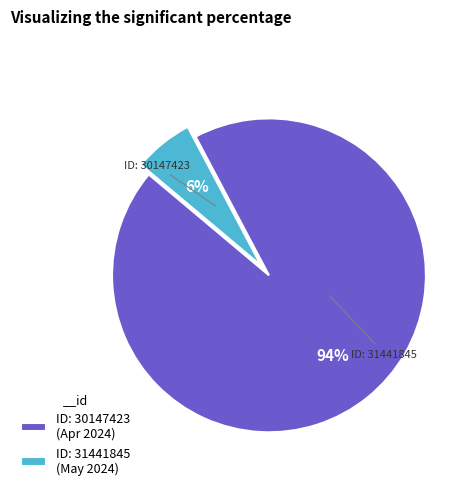

How many segments does this pie chart have?

2